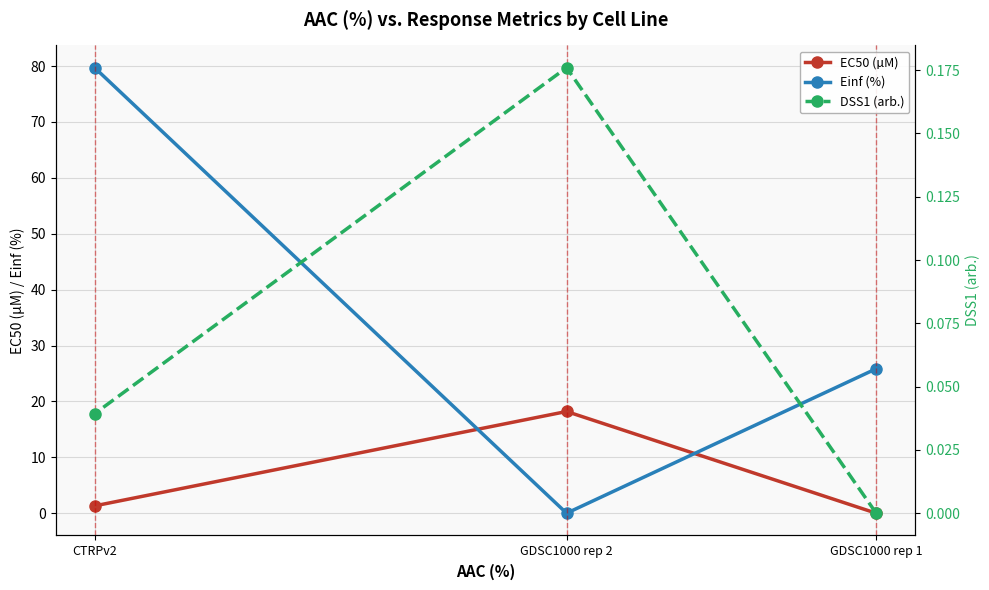

List the labels in order of Einf (%) value, smallest first.

GDSC1000 rep 2, GDSC1000 rep 1, CTRPv2